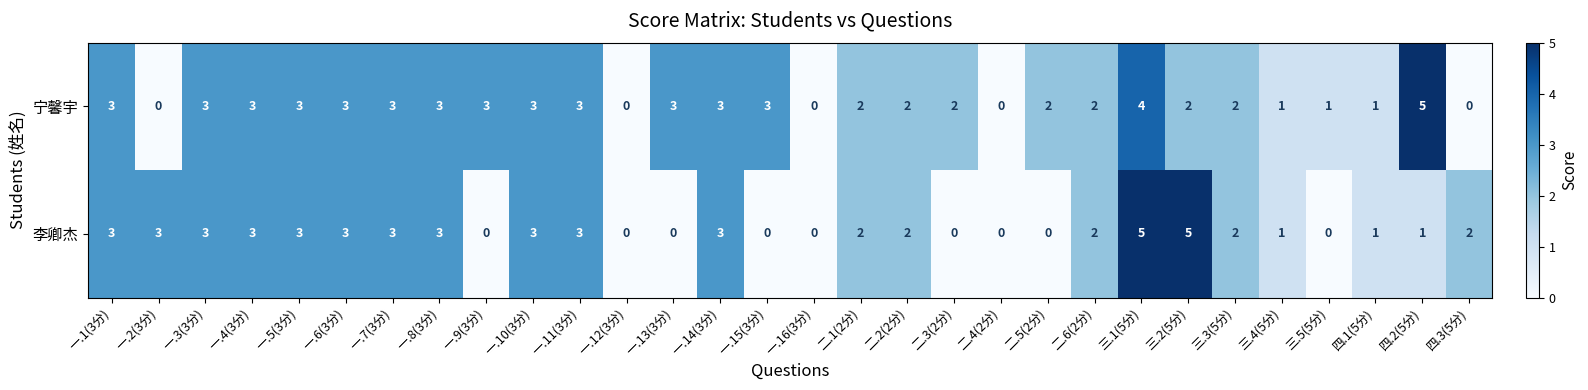

At which label does 李卿杰 first exceed 2?

一.1(3分)